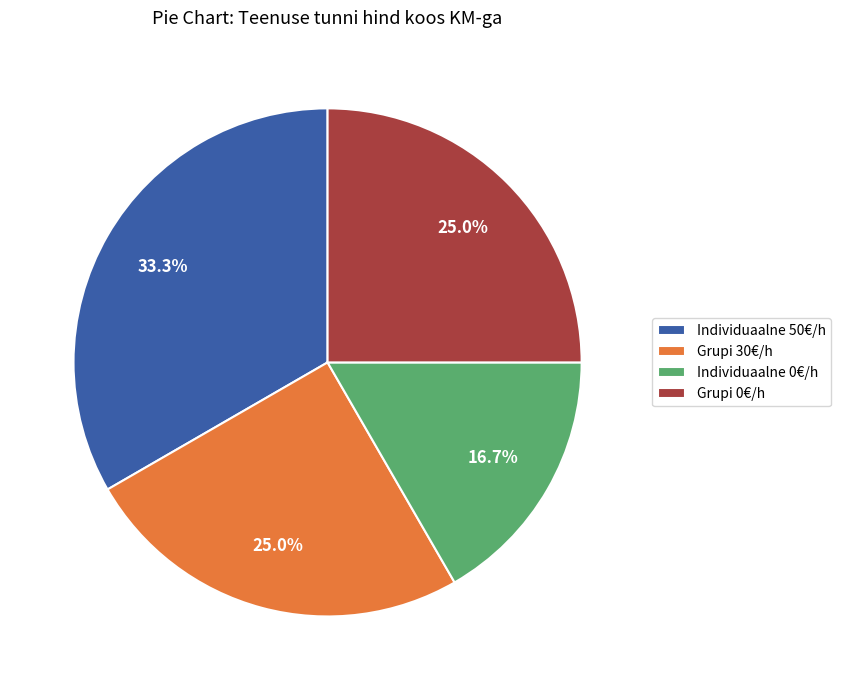

To the nearest percent, what is the average slice percentage?

25%